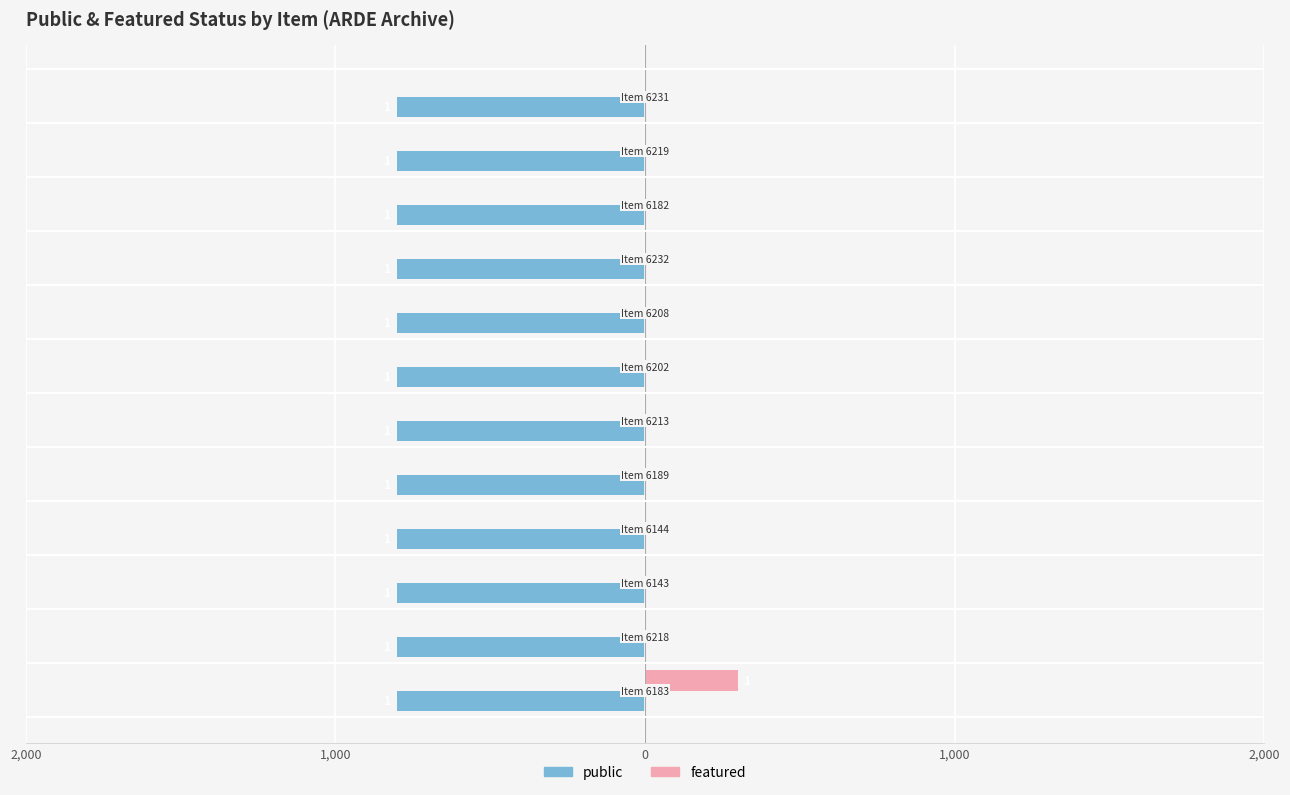

What are all the series names shown in the legend?

public, featured